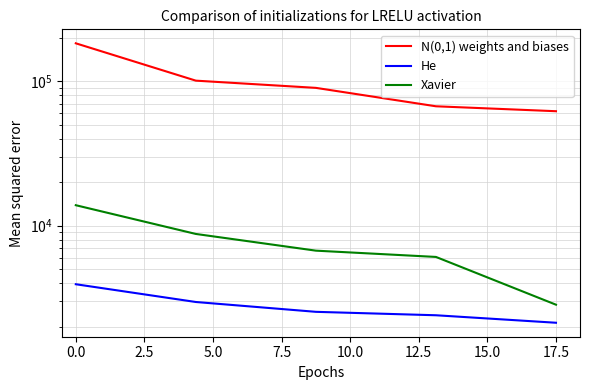

What is the average value of the Xavier series?

7655